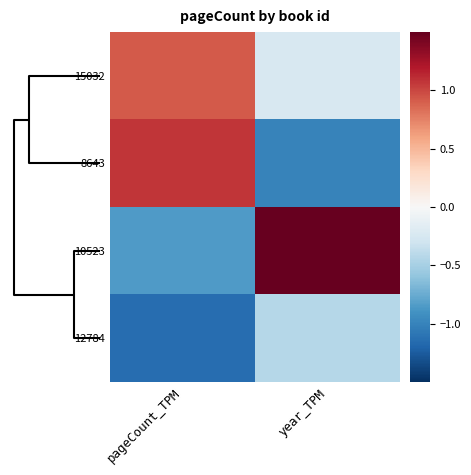

What is the minimum value shown in the chart?

-1.1